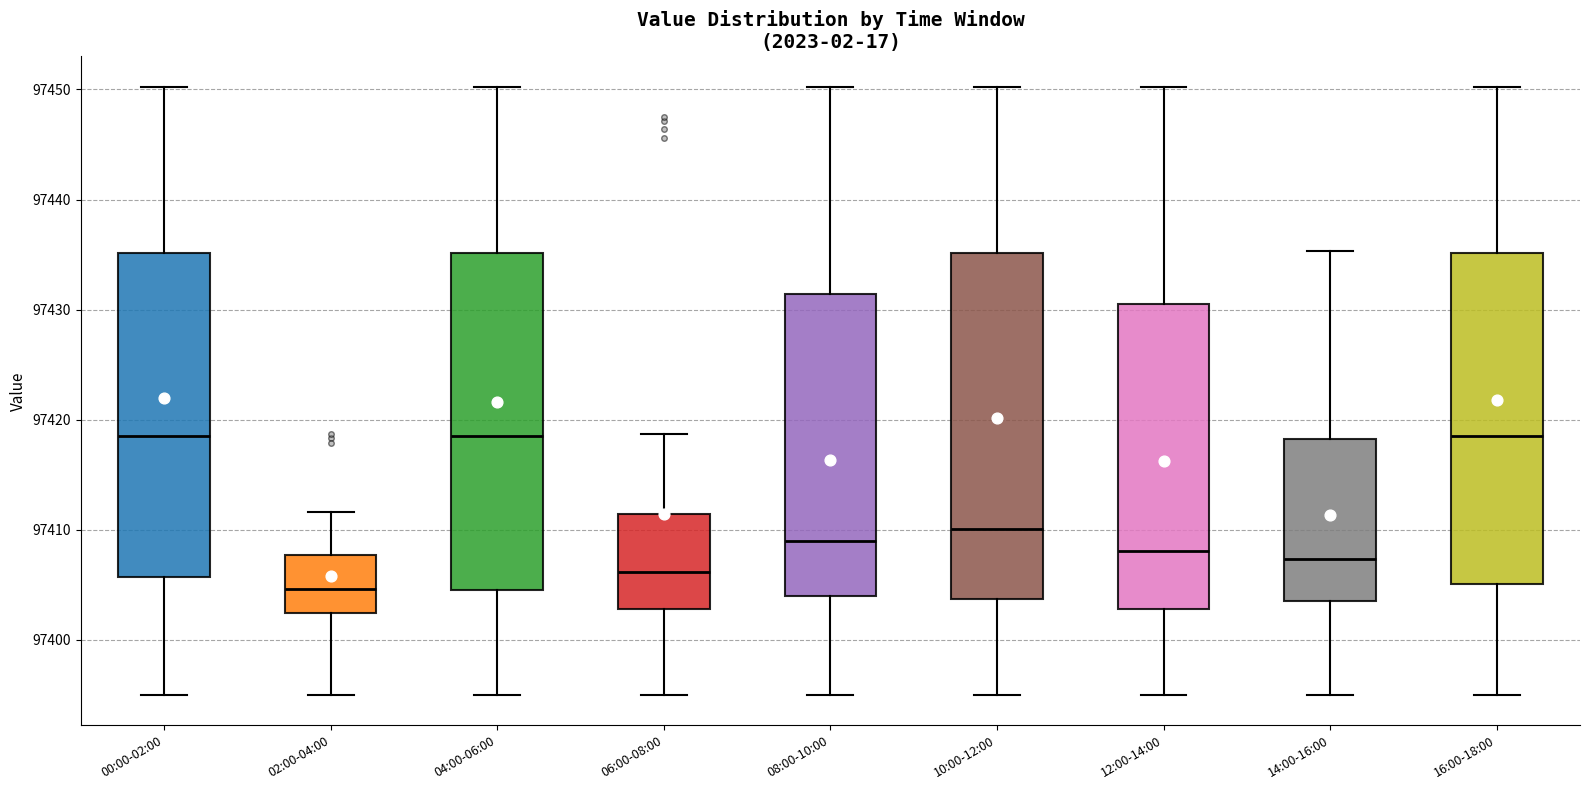

Reading left to right, transcribe this box plot: for each box, give where its median line is, the range the box spans, and where its two whiskers end, as read against the y-axis. The values are not printed on the chart, so give them approximately, as read against the axis.

00:00-02:00: median 97419, box 97406 to 97435, whiskers 97395 to 97450
02:00-04:00: median 97405, box 97402 to 97408, whiskers 97395 to 97412
04:00-06:00: median 97419, box 97404 to 97435, whiskers 97395 to 97450
06:00-08:00: median 97406, box 97403 to 97411, whiskers 97395 to 97419
08:00-10:00: median 97409, box 97404 to 97431, whiskers 97395 to 97450
10:00-12:00: median 97410, box 97404 to 97435, whiskers 97395 to 97450
12:00-14:00: median 97408, box 97403 to 97431, whiskers 97395 to 97450
14:00-16:00: median 97407, box 97404 to 97418, whiskers 97395 to 97435
16:00-18:00: median 97419, box 97405 to 97435, whiskers 97395 to 97450